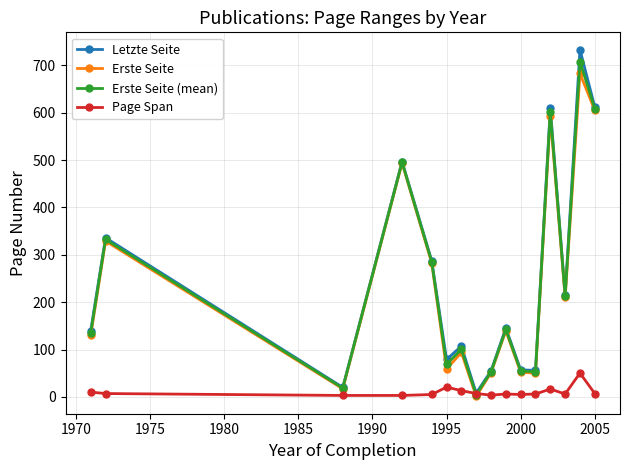

Which series has the largest range (max minus min)?

Letzte Seite